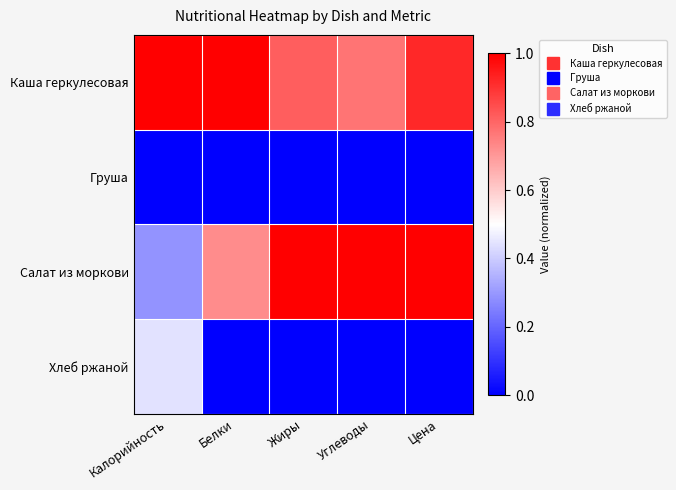

Reading left to right, transcribe all the data shown in this chart.

Каша геркулесовая: Калорийность=1.0	Белки=1.0	Жиры=0.8	Углеводы=0.8	Цена=0.9
Груша: Калорийность=0.0	Белки=0.0	Жиры=0.0	Углеводы=0.0	Цена=0.0
Салат из моркови: Калорийность=0.3	Белки=0.7	Жиры=1.0	Углеводы=1.0	Цена=1.0
Хлеб ржаной: Калорийность=0.4	Белки=0.0	Жиры=0.0	Углеводы=0.0	Цена=0.0